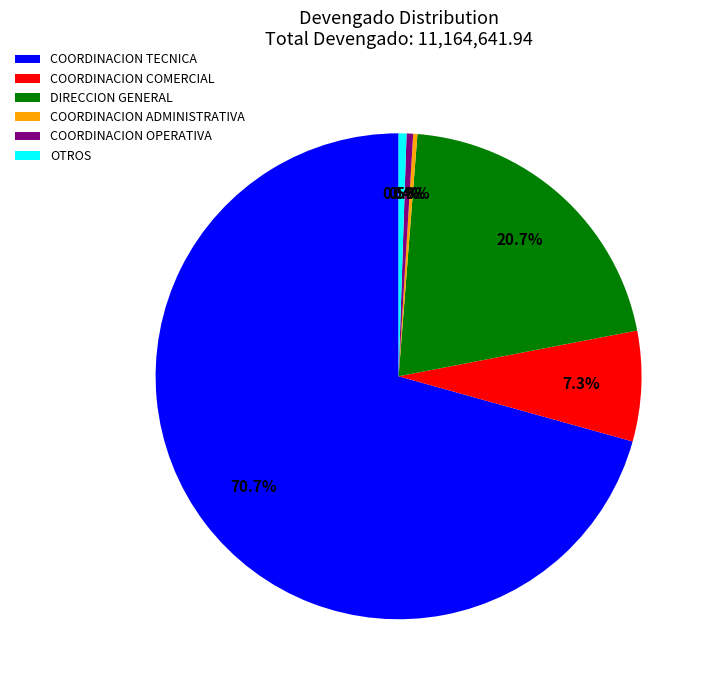

Between COORDINACION COMERCIAL and DIRECCION GENERAL, which is larger?

DIRECCION GENERAL